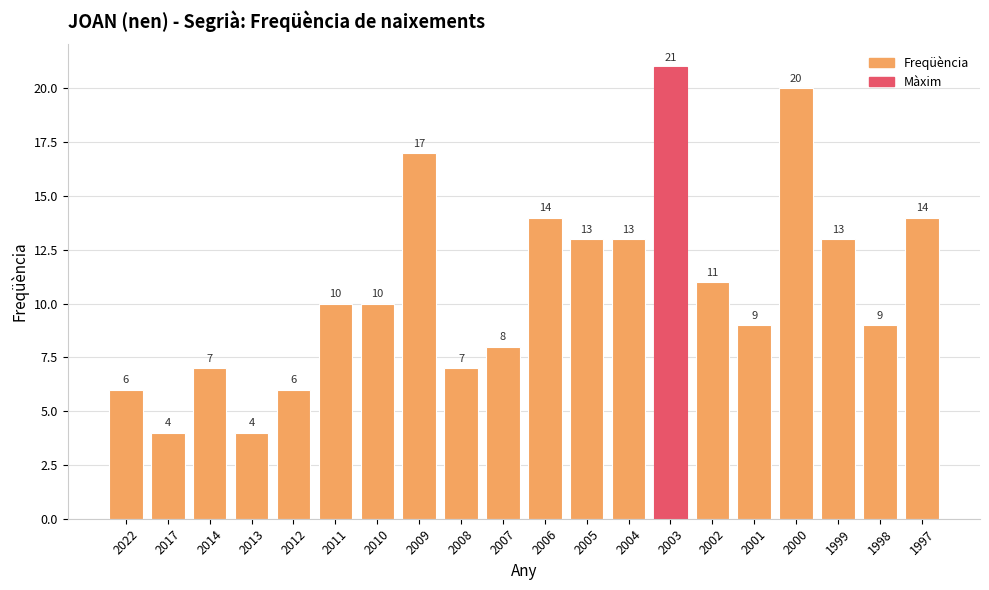

Reading left to right, transcribe all the data shown in this chart.

2022=6	2017=4	2014=7	2013=4	2012=6	2011=10	2010=10	2009=17	2008=7	2007=8	2006=14	2005=13	2004=13	2003=21	2002=11	2001=9	2000=20	1999=13	1998=9	1997=14